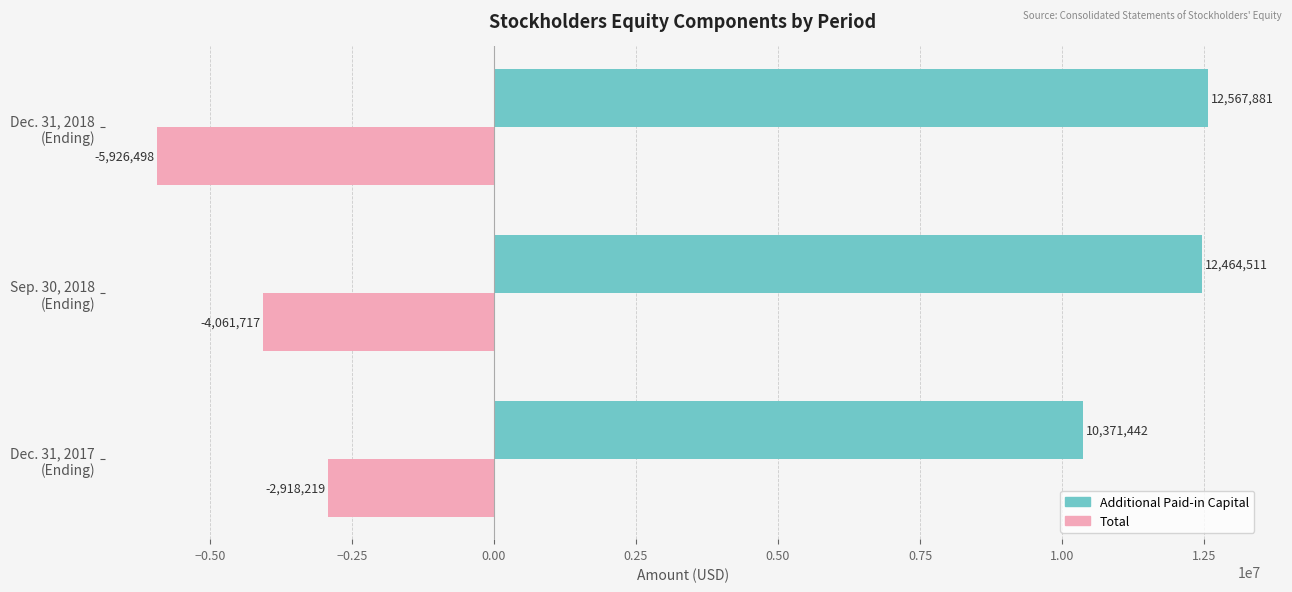

How many data points does each series have?

3